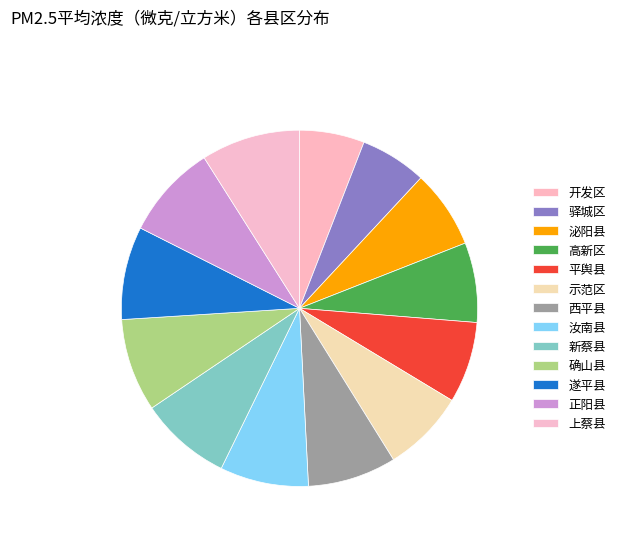

How many slices are in this pie chart?

13